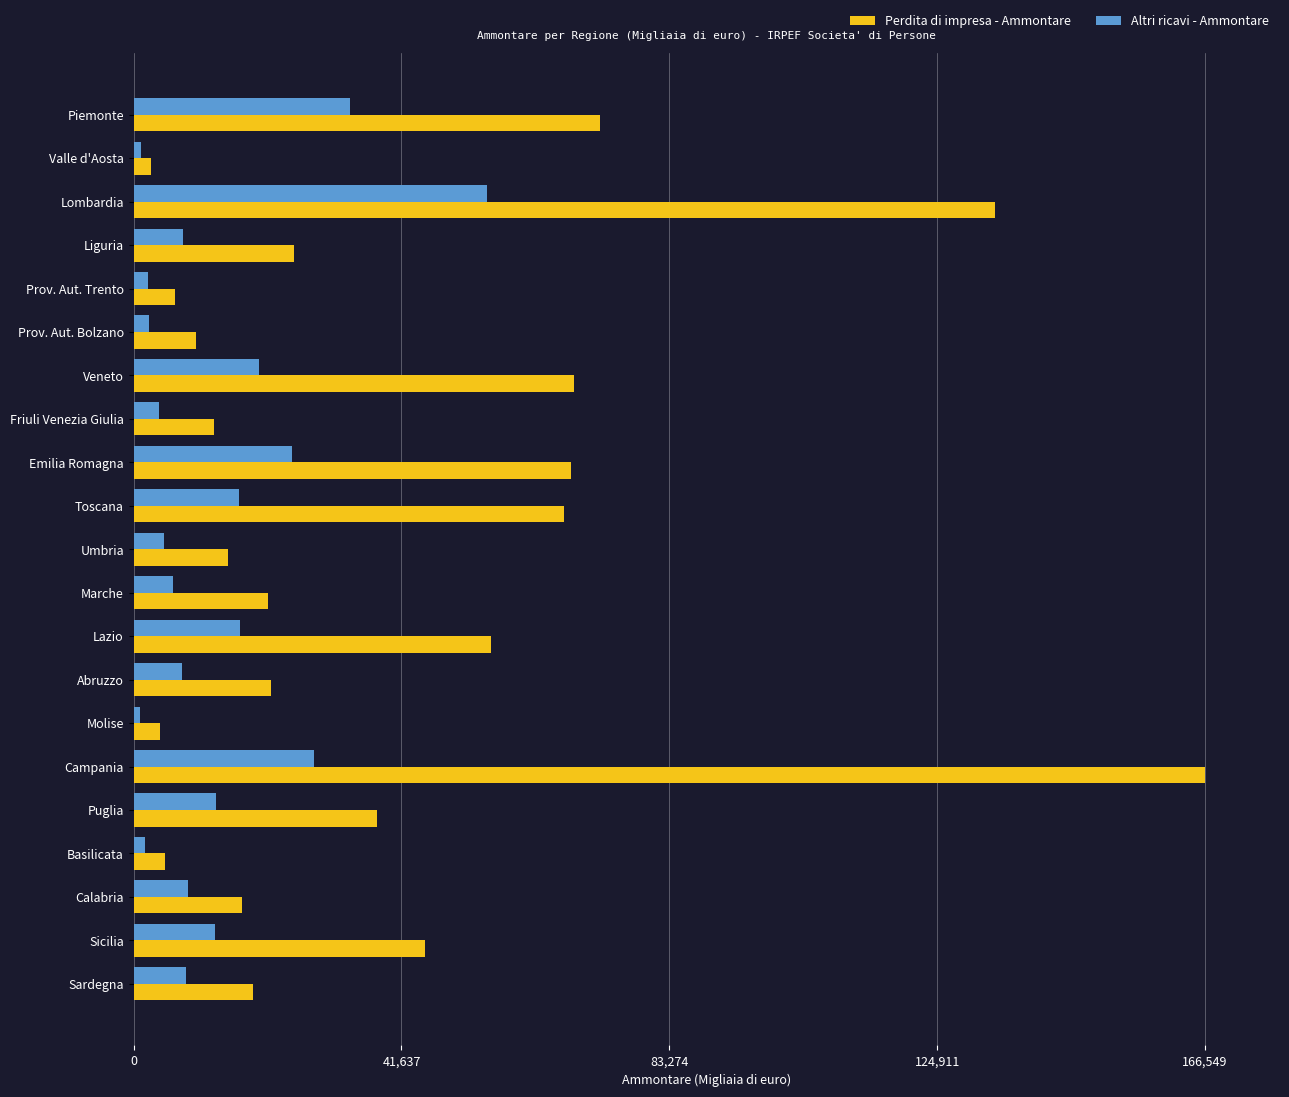

List the series in order of their peak value, lowest first.

Altri ricavi - Ammontare, Perdita di impresa - Ammontare